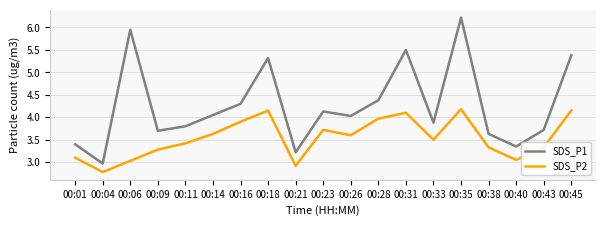

What is the total value across all series at 00:43?

7.1